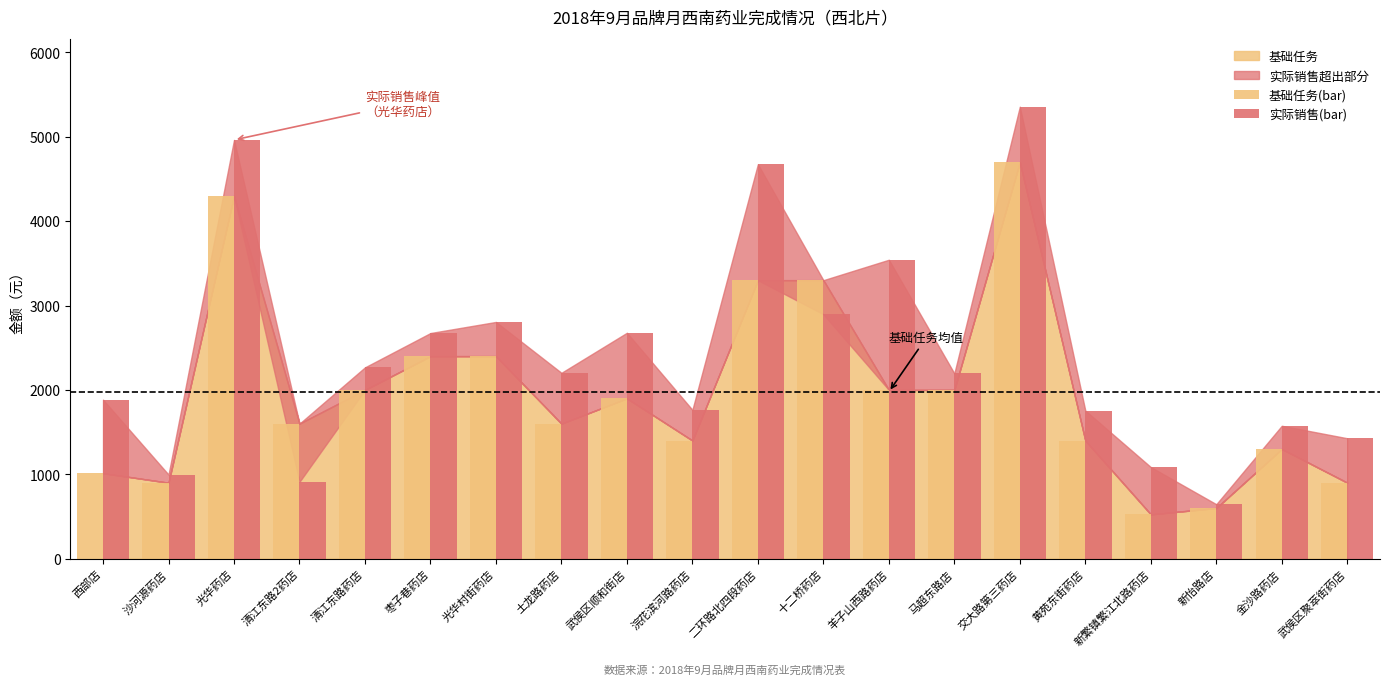

Rank the series by their maximum value, from lowest to highest.

基础任务(bar), 实际销售(bar)